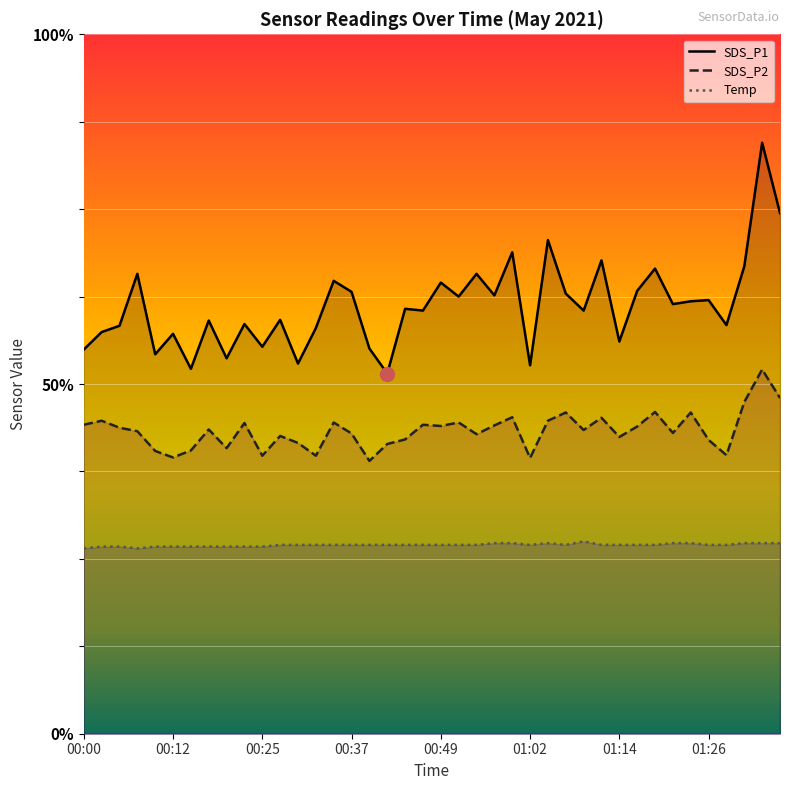

What is the label of the 15th point from the right?

01:02